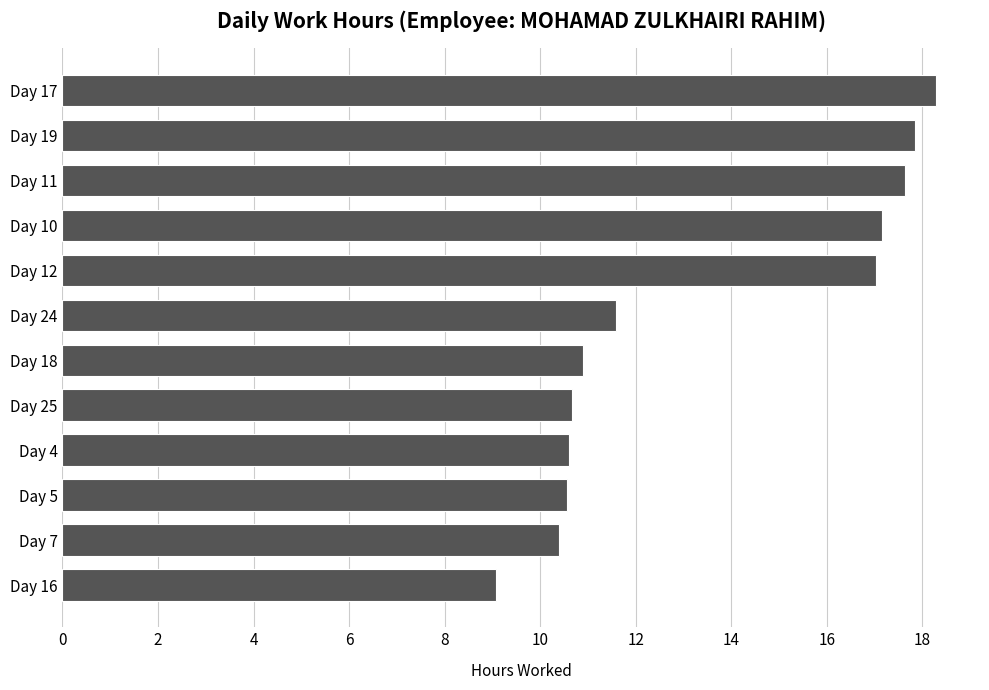

Are the bars grouped side by side (vs. stacked)?

No